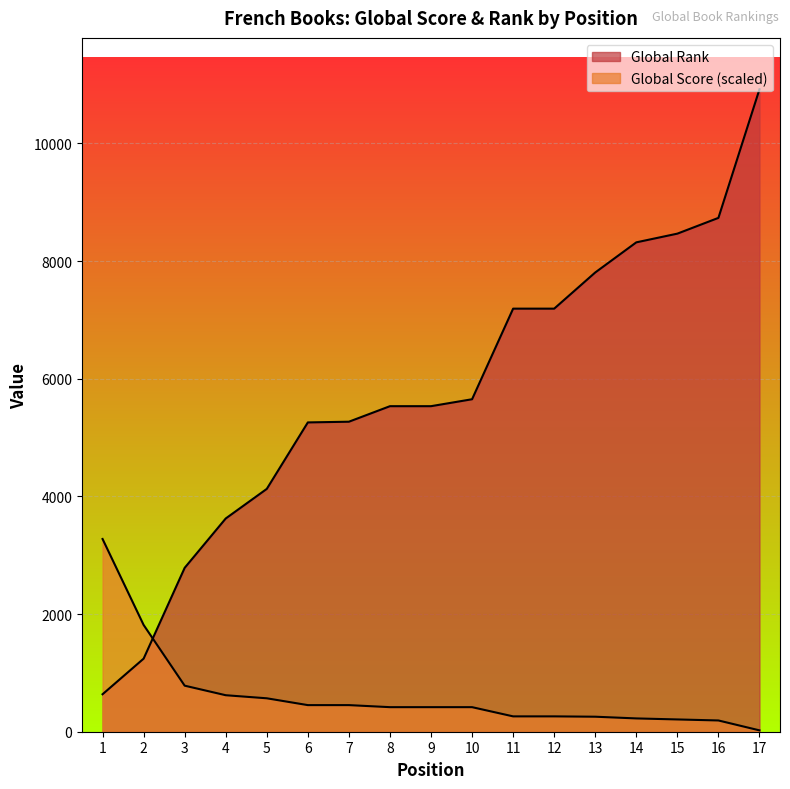

How many categories are shown in the chart?

17